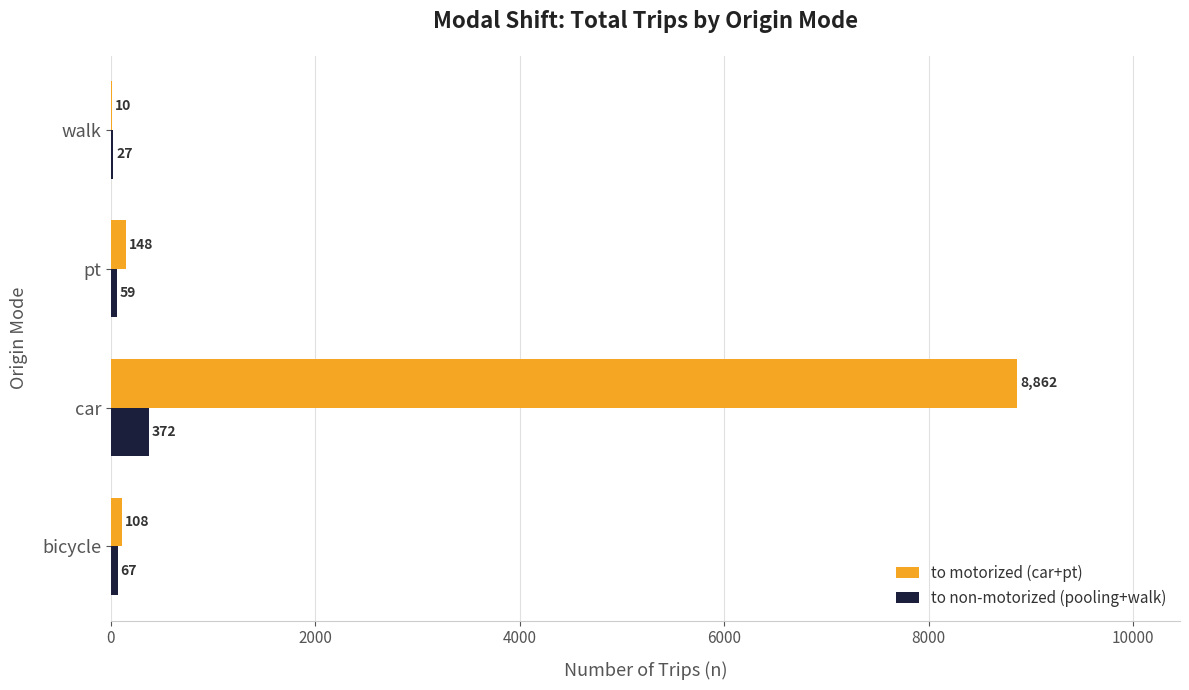

Which series changed the most between bicycle and walk?

to motorized (car+pt)